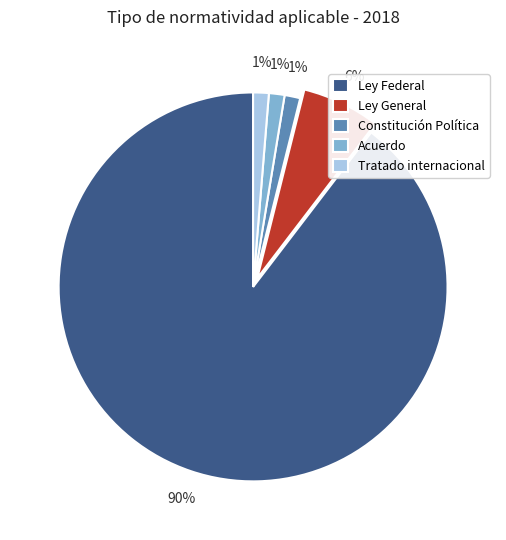

To the nearest percent, what percentage of the pie is Acuerdo?

1%